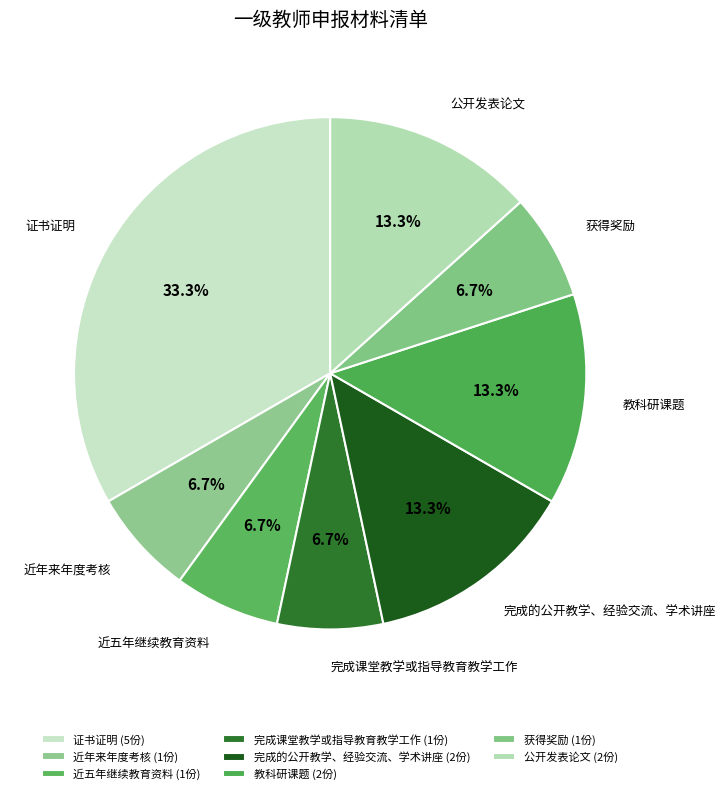

Is it true that 近五年继续教育资料 is 7% of the pie?

True